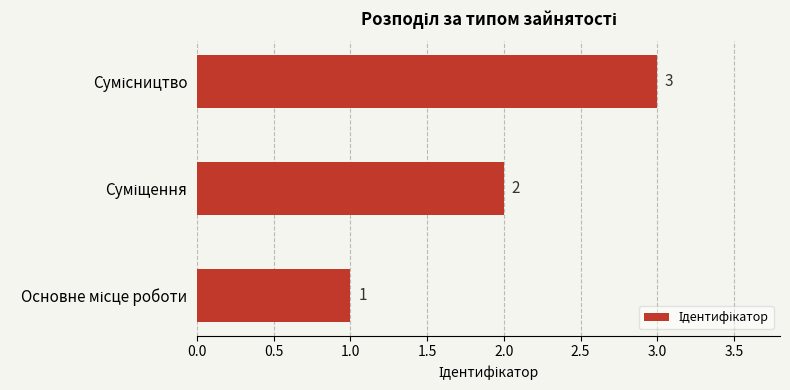

What is the maximum value shown in the chart?

3